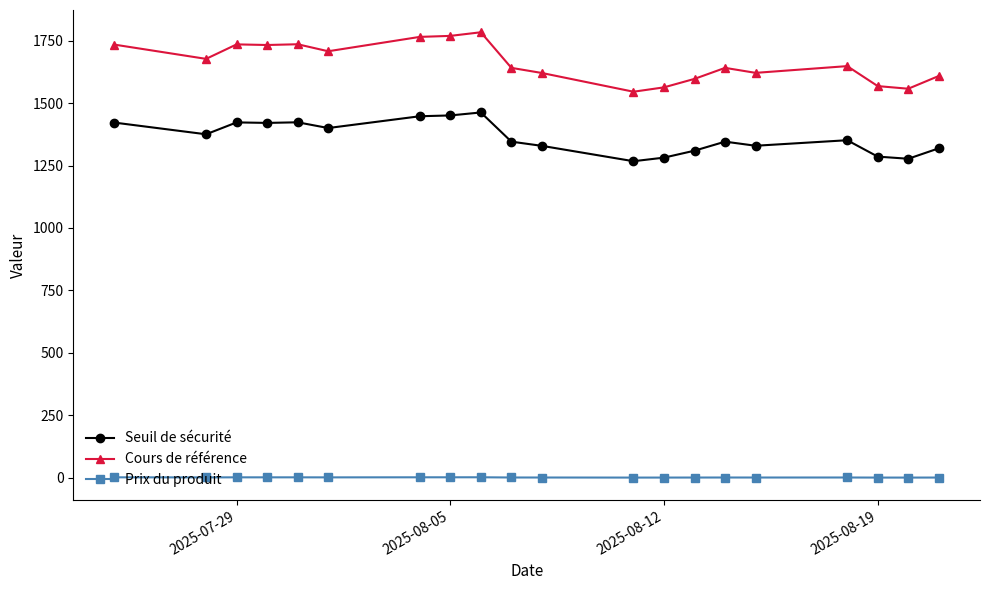

True or false: Prix du produit has more than 2 points higher than both neighbors.

True